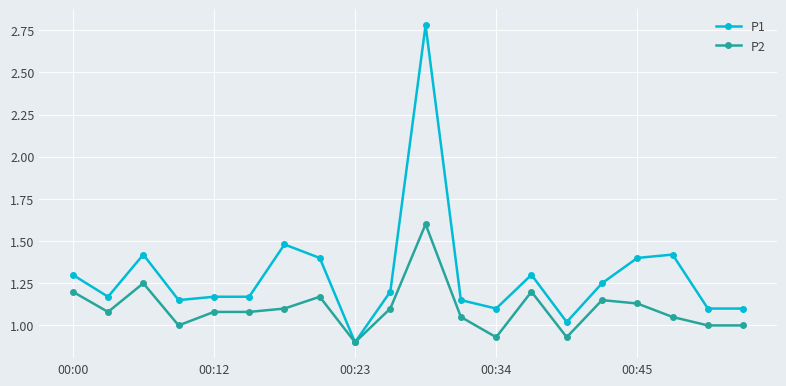

What is the average value of the P1 series?

1.3